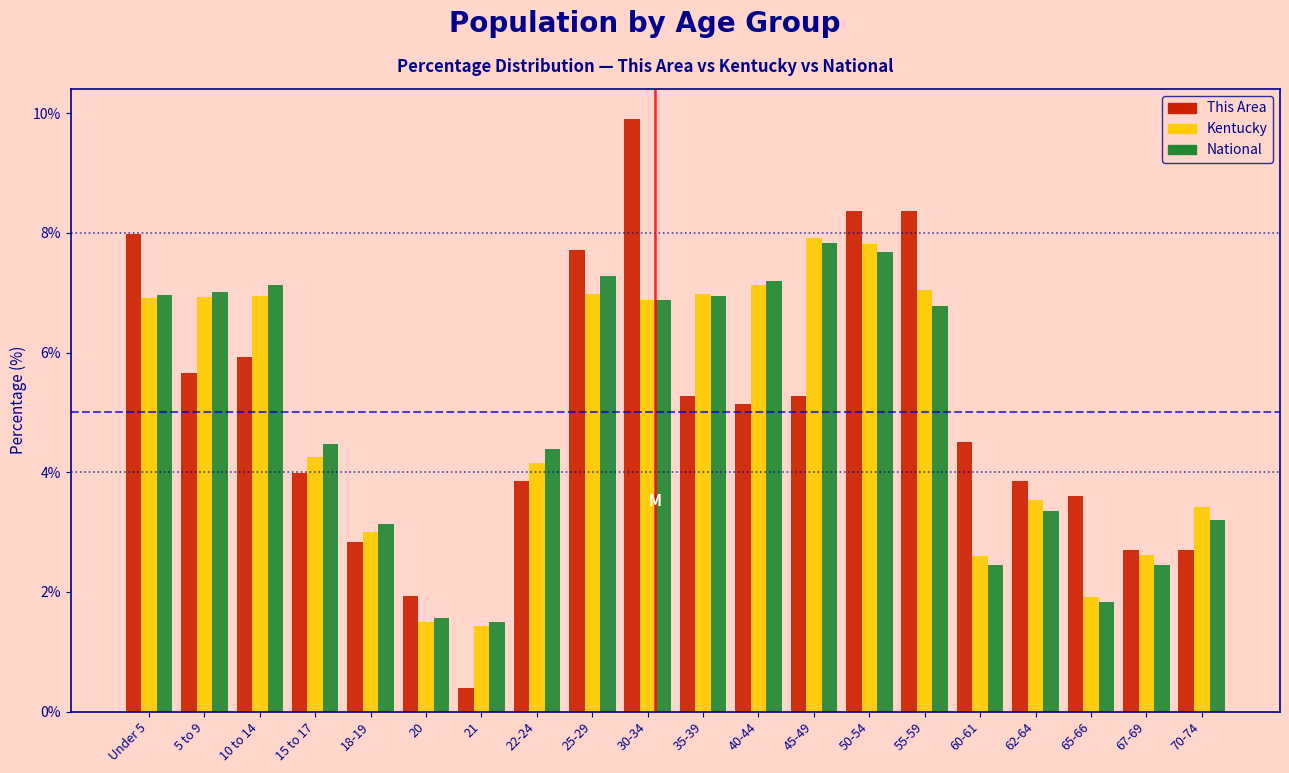

What is the difference between the National values at 35-39 and 21?

5.5